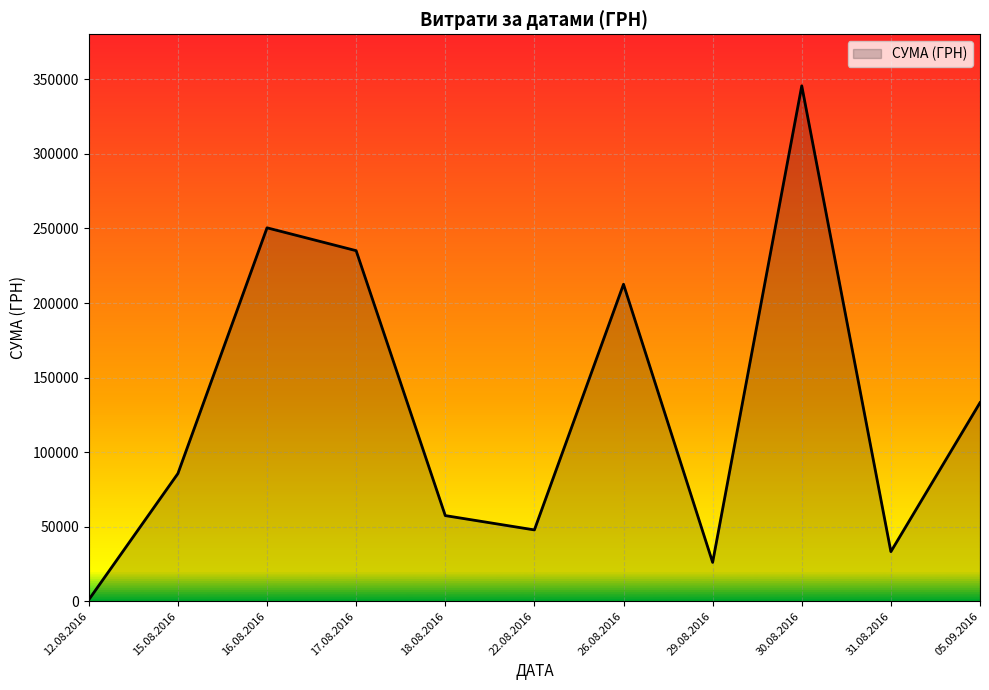

What is the maximum value shown in the chart?

345687.3